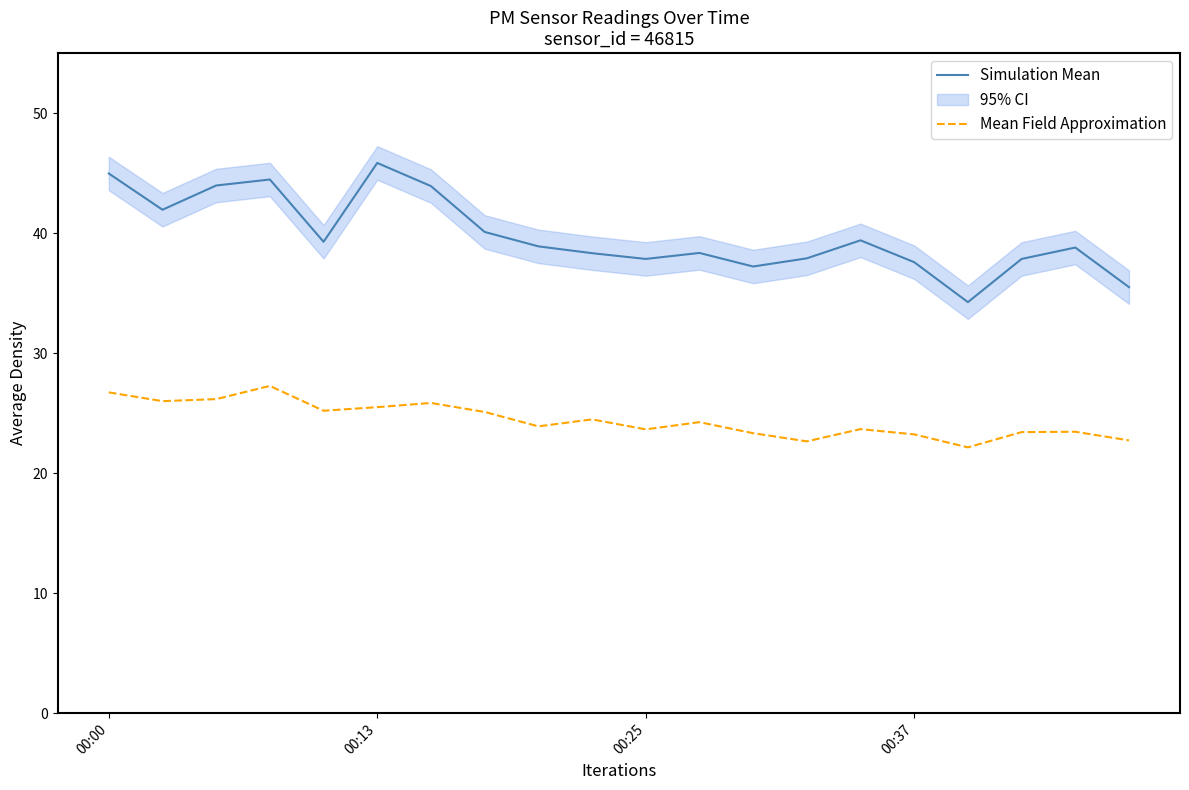

What is the difference between the second highest and minimum values in the Mean Field Approximation series?

4.6